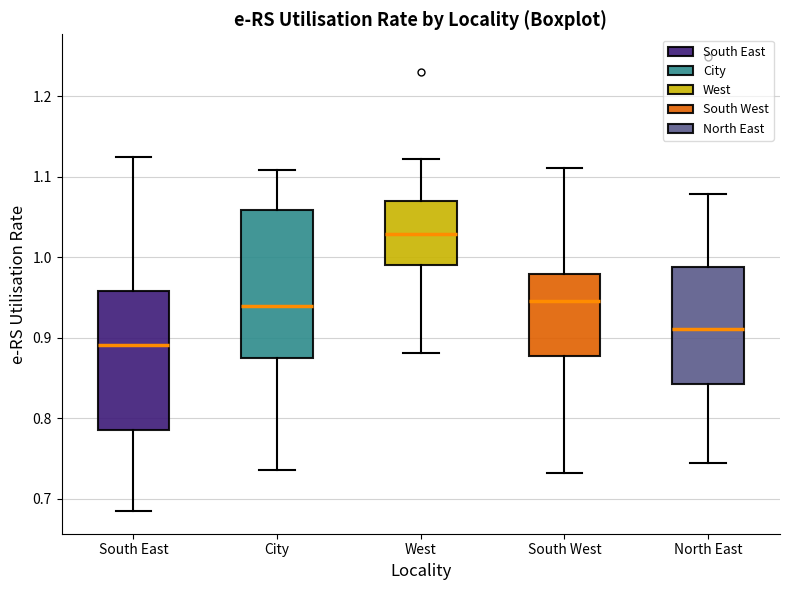

Reading left to right, read every box against the y-axis: the position of its median line, the range the box covers, and the ends of its whiskers. The values are not printed on the chart, so give them approximately, as read against the axis.

South East: median 0.89, box 0.79 to 0.96, whiskers 0.69 to 1.12
City: median 0.94, box 0.88 to 1.06, whiskers 0.74 to 1.11
West: median 1.03, box 0.99 to 1.07, whiskers 0.88 to 1.12
South West: median 0.95, box 0.88 to 0.98, whiskers 0.73 to 1.11
North East: median 0.91, box 0.84 to 0.99, whiskers 0.74 to 1.08